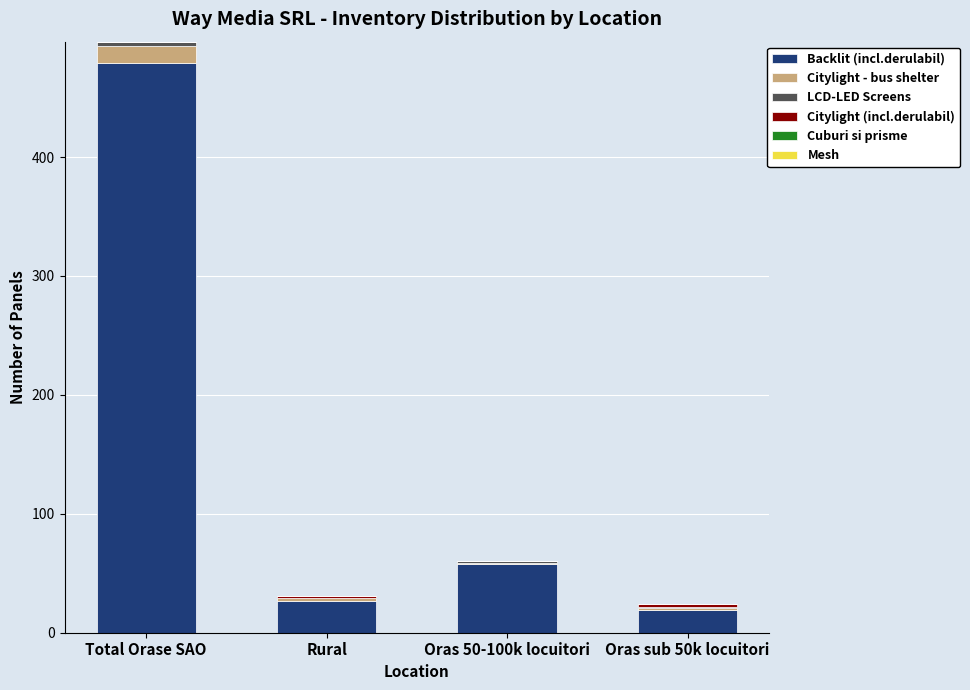

Is it true that Backlit (incl.derulabil) equals 27 at Rural?

True